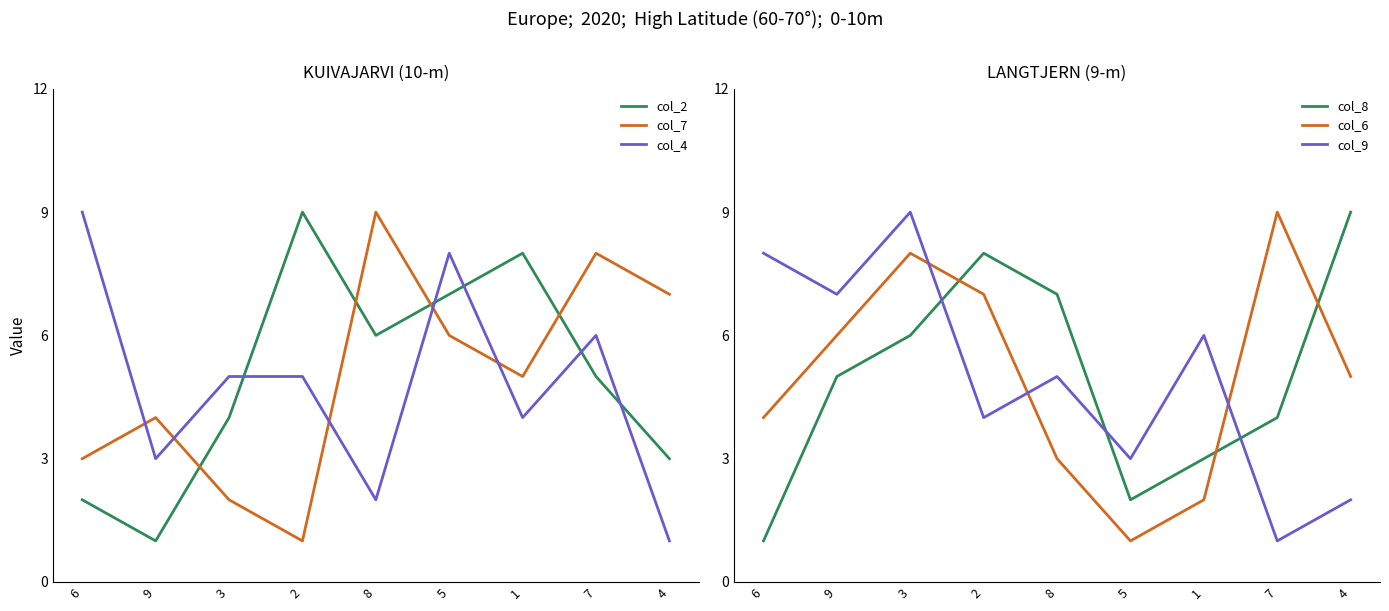

True or false: col_7 and col_4 cross at least once.

True